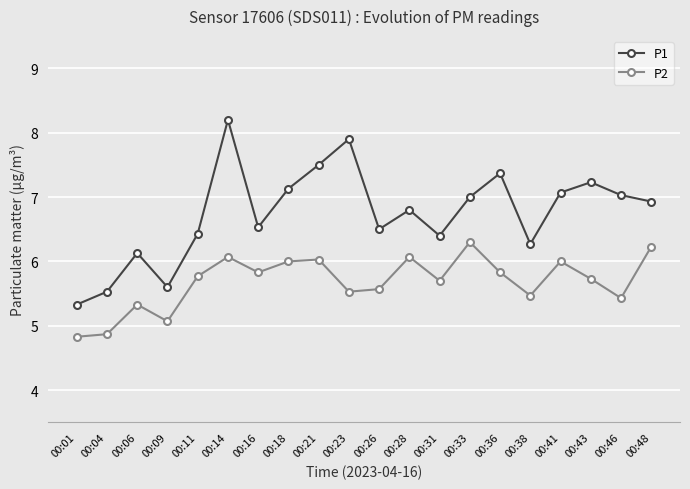

What are all the series names shown in the legend?

P1, P2